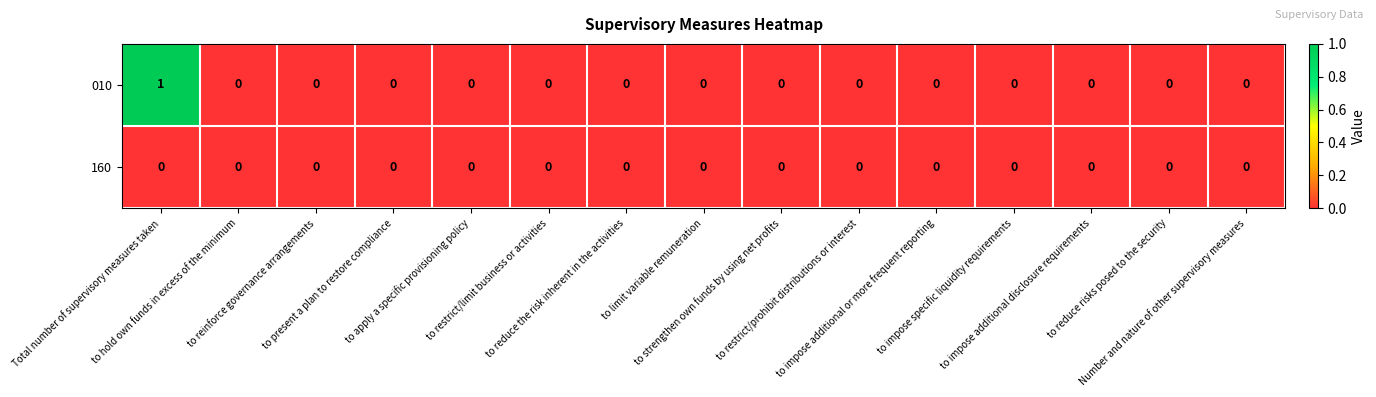

How many categories are shown in the chart?

15